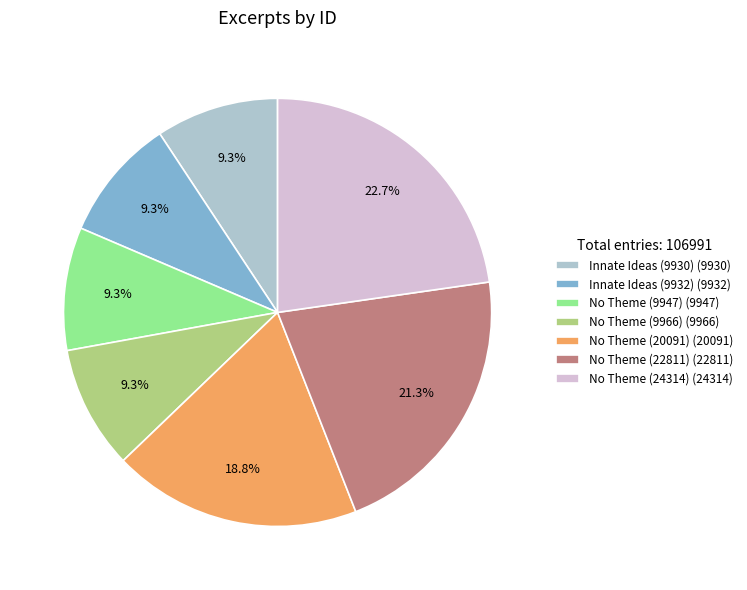

Is there any slice that represents more than half of the pie?

No